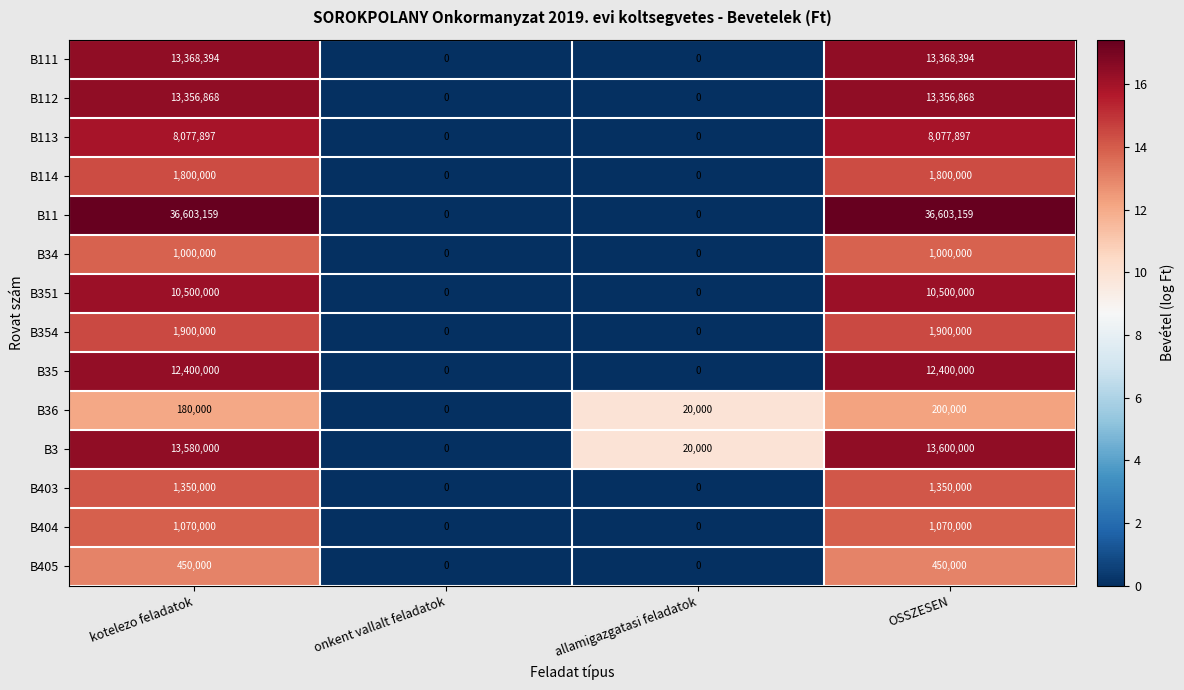

Count the B403 values in the range 0 to 1350000.

4